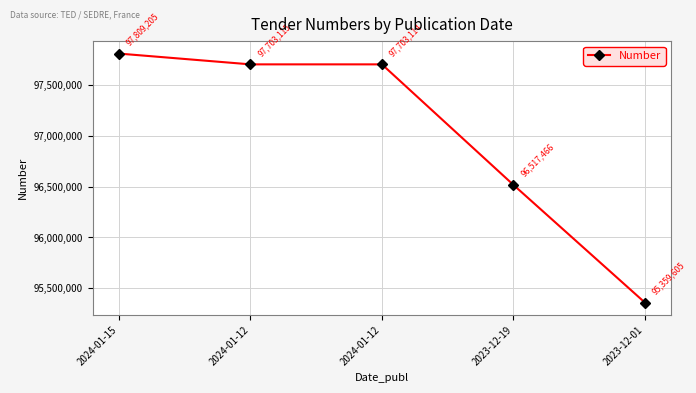

Reading left to right, what are all the values shown in this chart?

97809205	97703115	97703114	96517466	95359605